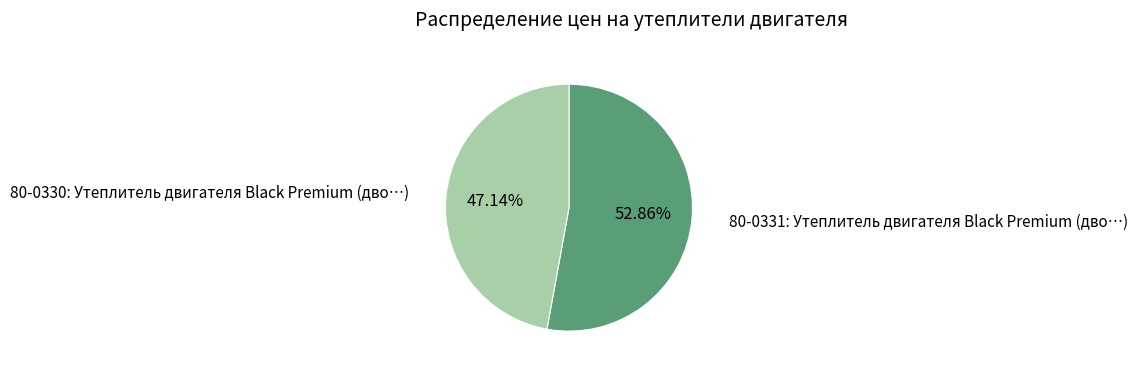

Does any single category account for the majority?

Yes